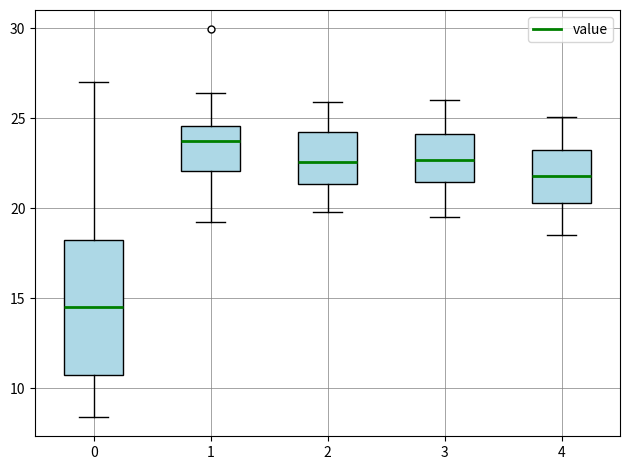

Reading left to right, read every box against the y-axis: the position of its median line, the range the box covers, and the ends of its whiskers. The values are not printed on the chart, so give them approximately, as read against the axis.

0: median 14.5, box 11.0 to 18.0, whiskers 8.5 to 27.0
1: median 24.0, box 22.0 to 24.5, whiskers 19.5 to 26.5
2: median 22.5, box 21.5 to 24.5, whiskers 20.0 to 26.0
3: median 22.5, box 21.5 to 24.0, whiskers 19.5 to 26.0
4: median 22.0, box 20.5 to 23.5, whiskers 18.5 to 25.0